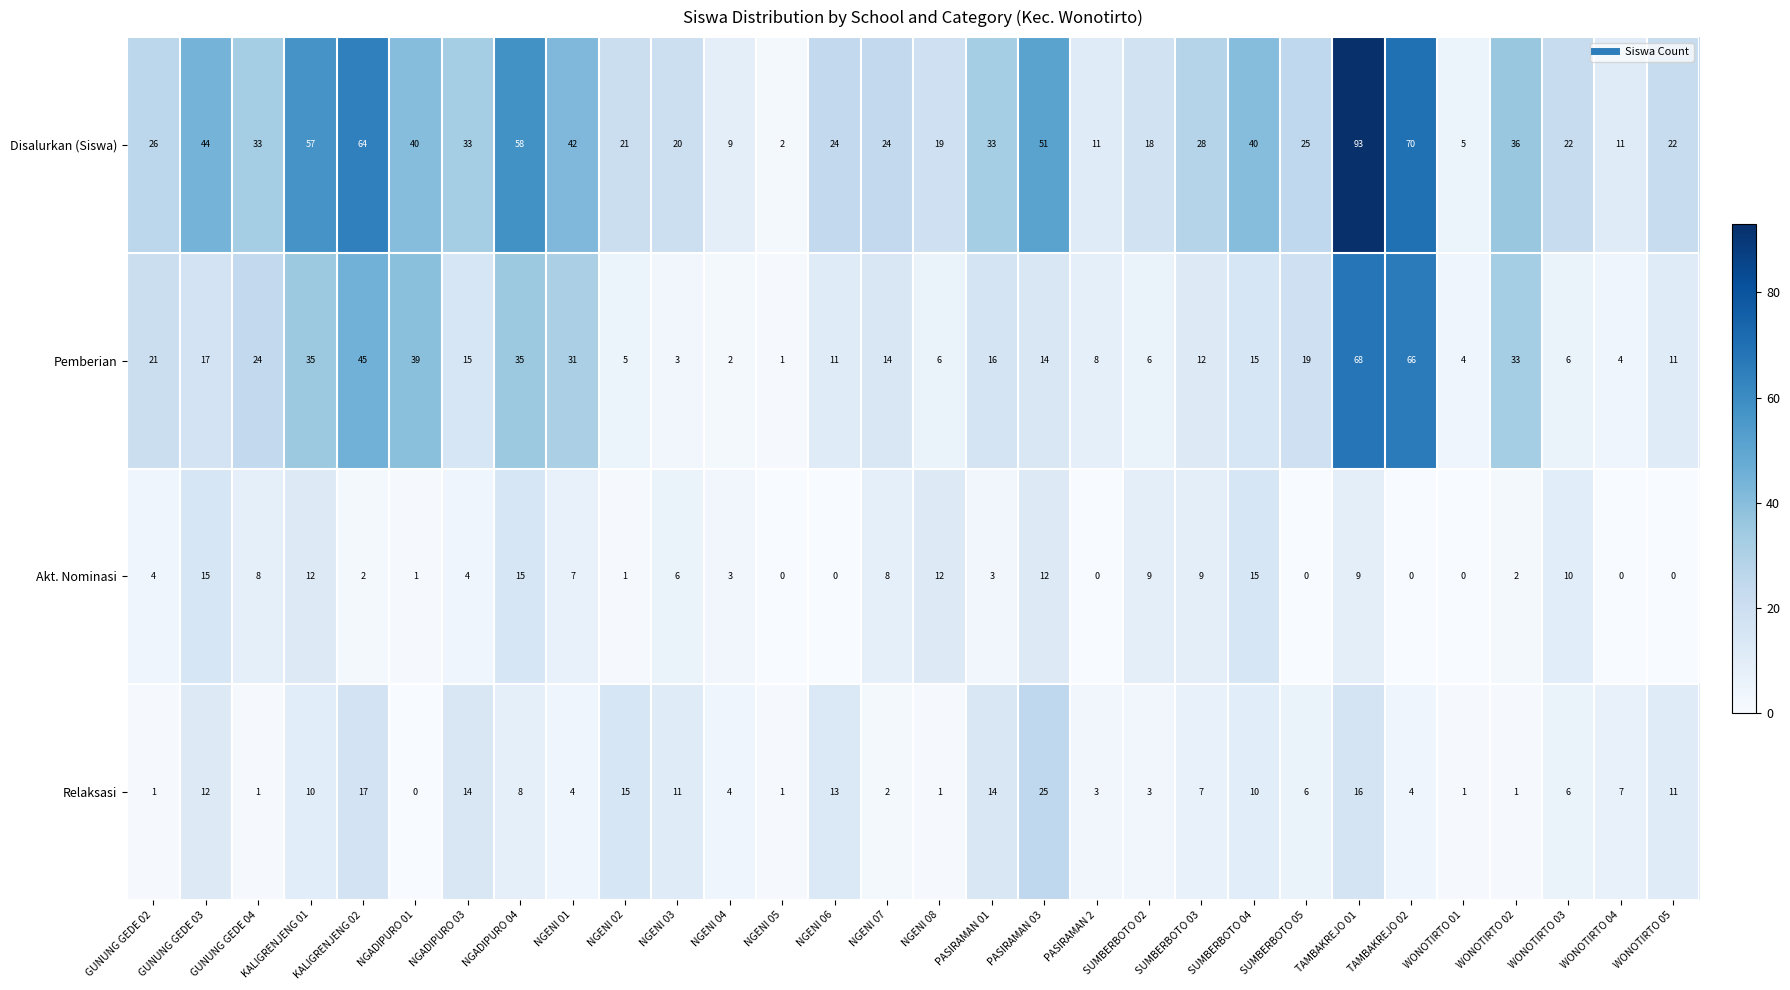

Read the Disalurkan (Siswa) value at NGENI 08, to the nearest 10.

20